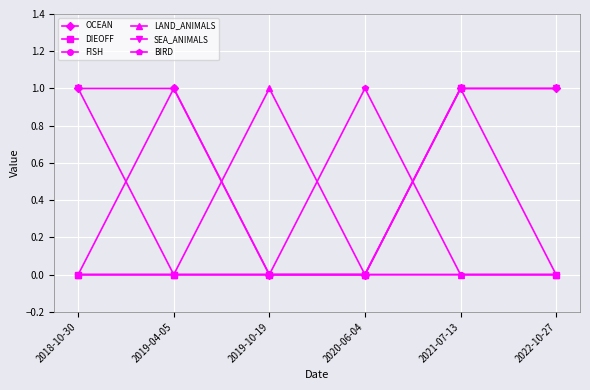

What is the label of the 5th point from the right?

2019-04-05